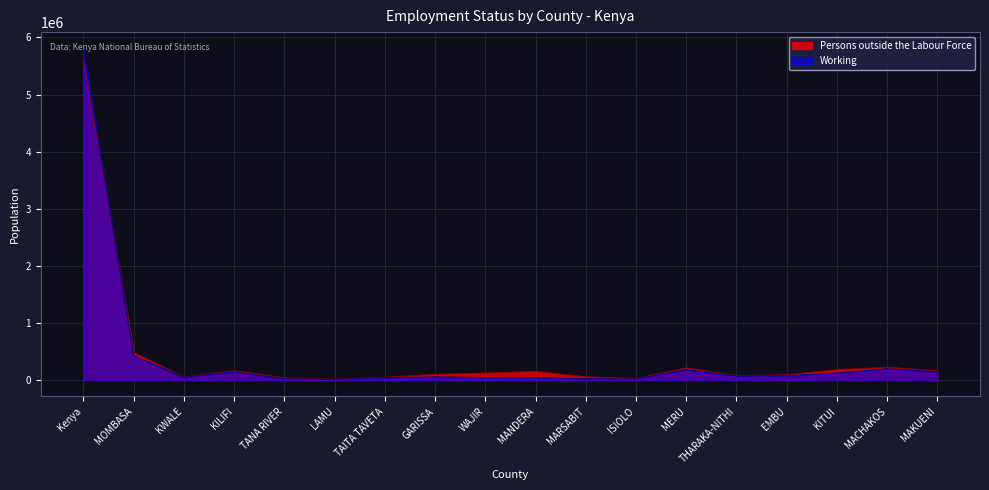

Is it true that Working equals 4339 at LAMU?

False